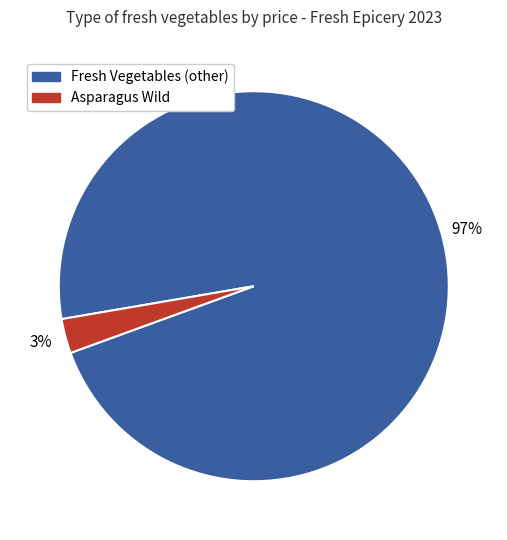

To the nearest percent, what is the difference between the largest and smallest slice percentages?

94%